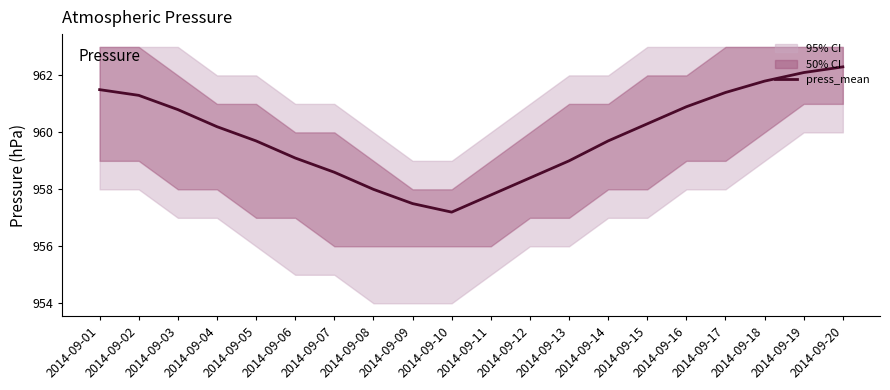

Rank the categories by value from lowest to highest.

2014-09-10, 2014-09-09, 2014-09-11, 2014-09-08, 2014-09-12, 2014-09-07, 2014-09-13, 2014-09-06, 2014-09-05, 2014-09-14, 2014-09-04, 2014-09-15, 2014-09-03, 2014-09-16, 2014-09-02, 2014-09-17, 2014-09-01, 2014-09-18, 2014-09-19, 2014-09-20